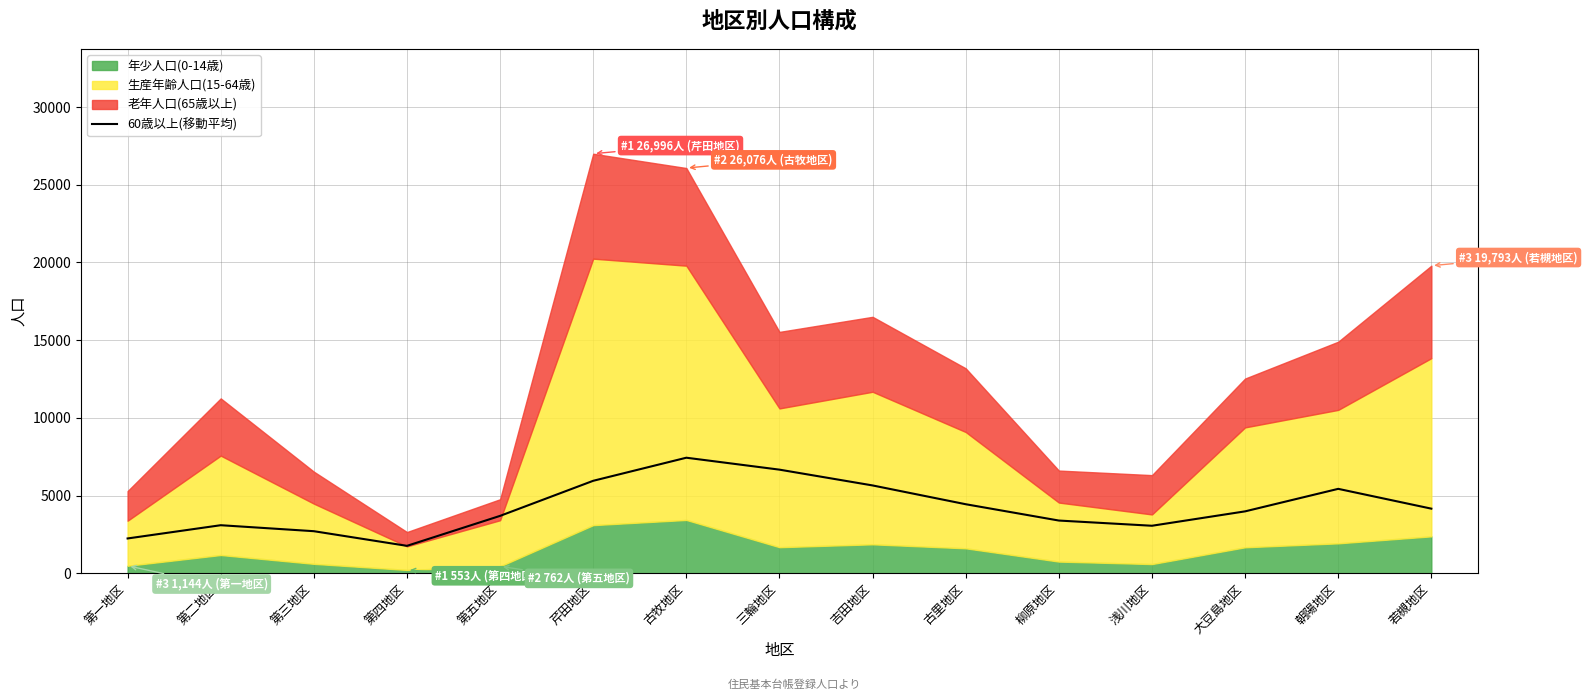

Reading right to left, list all the values displayed in this chart.

4161.3	5435.7	3987.3	3061.3	3396.3	4446.3	5655.0	6671.0	7438.7	5954.0	3697.3	1768.7	2711.3	3096.0	2244.0